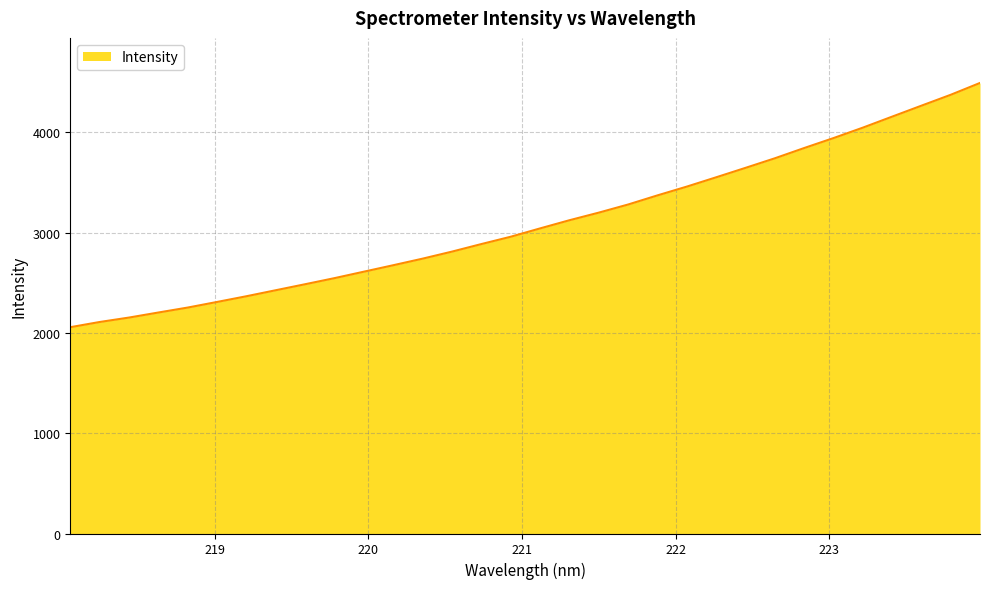

What is the smallest value displayed?

2057.1